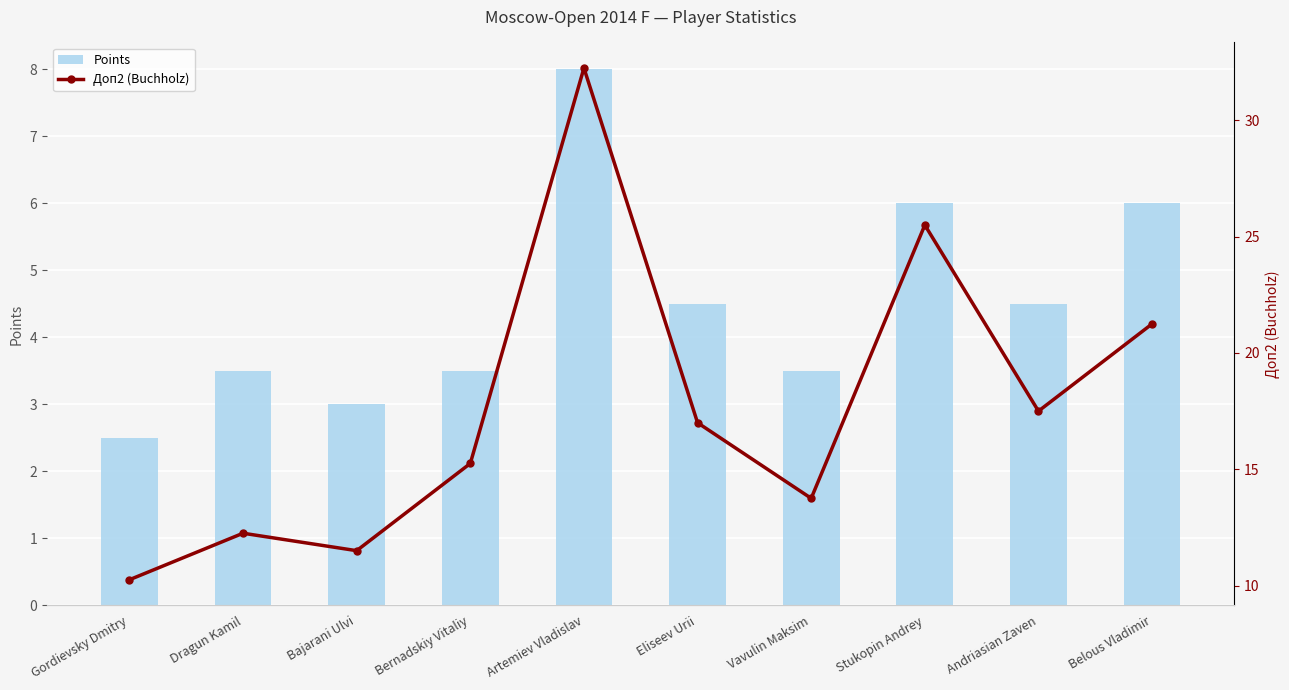

What is the sum of all Points values?

45.0